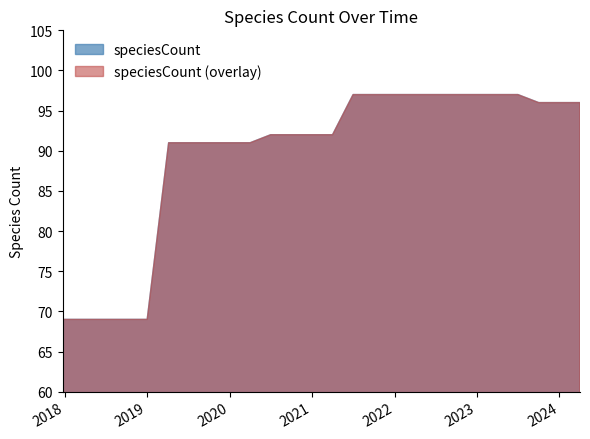

Rank the categories by value from lowest to highest.

2017-12-22, 2018-04-09, 2018-07-11, 2018-09-28, 2019-01-01, 2019-04-06, 2019-07-01, 2019-10-09, 2020-01-01, 2020-04-01, 2020-07-01, 2020-10-01, 2021-01-01, 2021-04-01, 2023-10-01, 2024-01-01, 2024-04-01, 2021-07-01, 2021-10-01, 2022-01-01, 2022-04-01, 2022-07-01, 2022-10-01, 2023-01-01, 2023-04-01, 2023-07-01